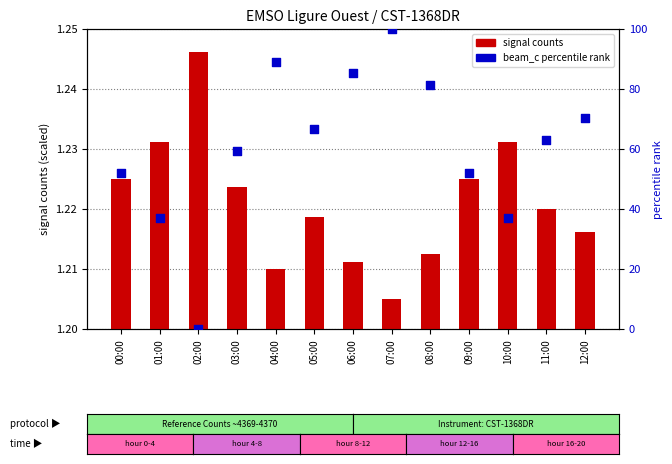

What are all the series names shown in the legend?

signal counts, beam_c percentile rank